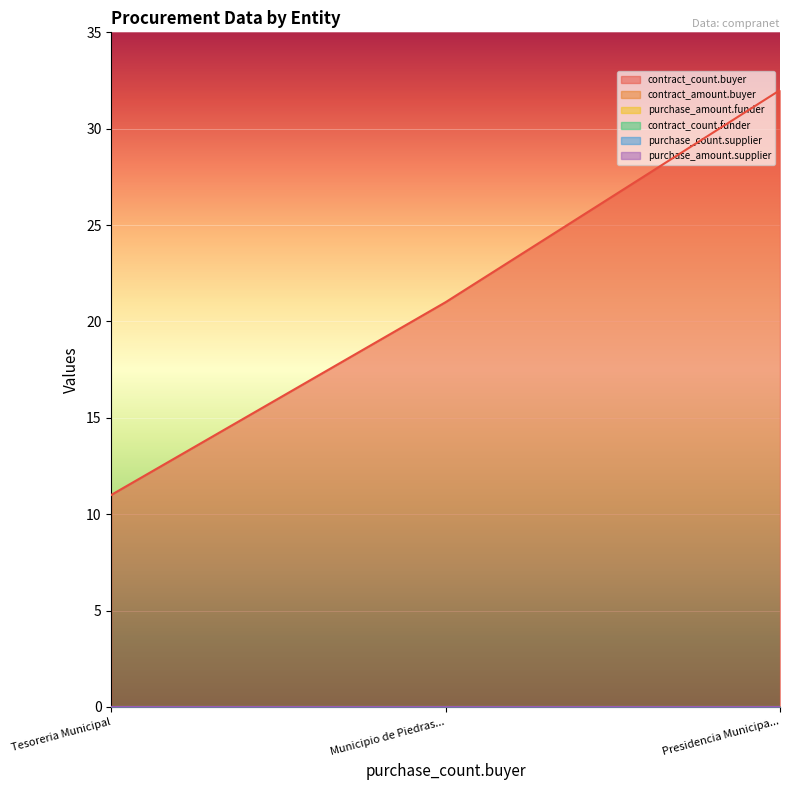

What is the label of the 1st point from the right?

Presidencia Municipal de Piedras Negras